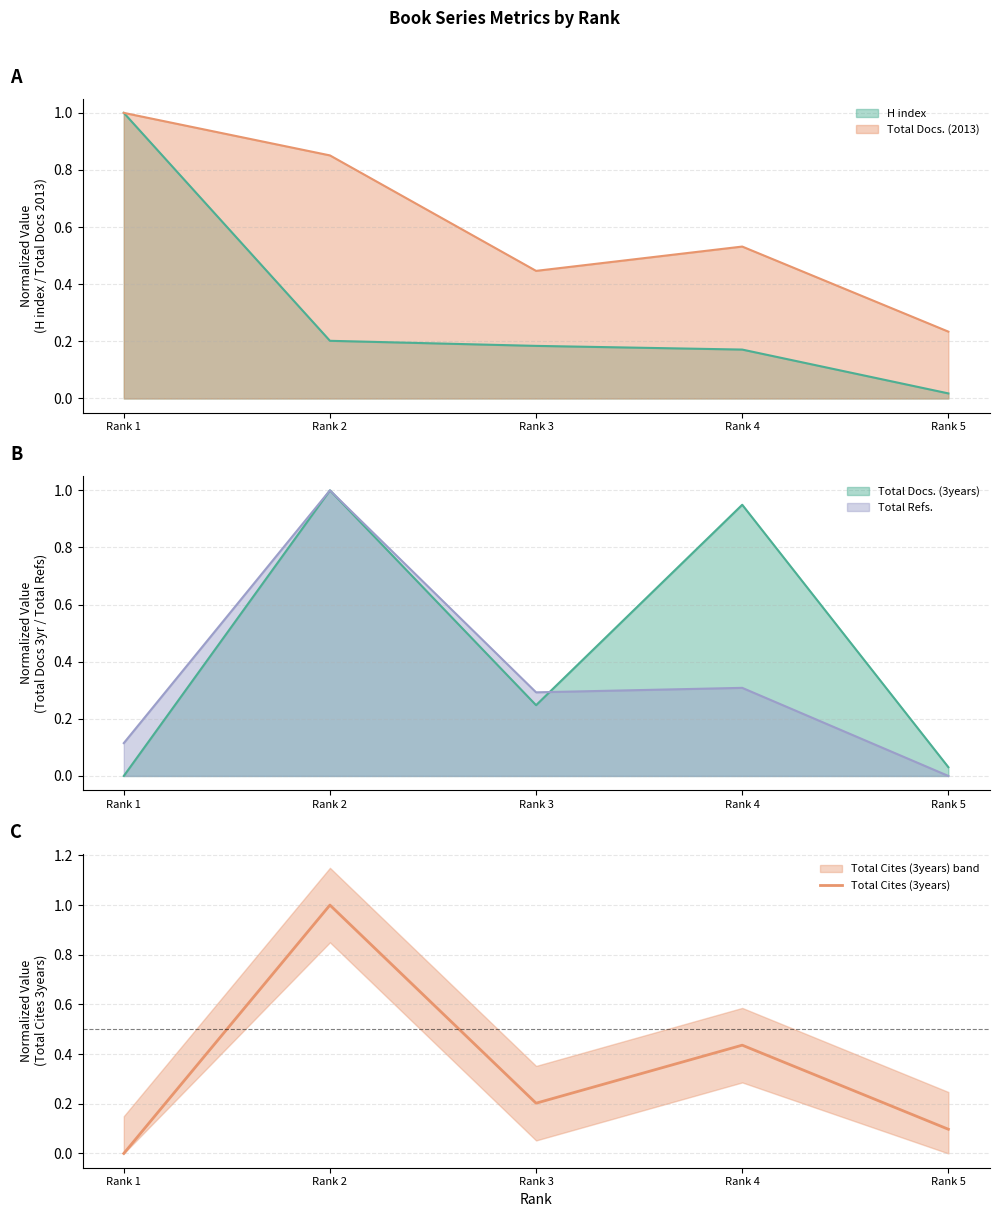

True or false: there are more than 2 points higher than both neighbors.

False